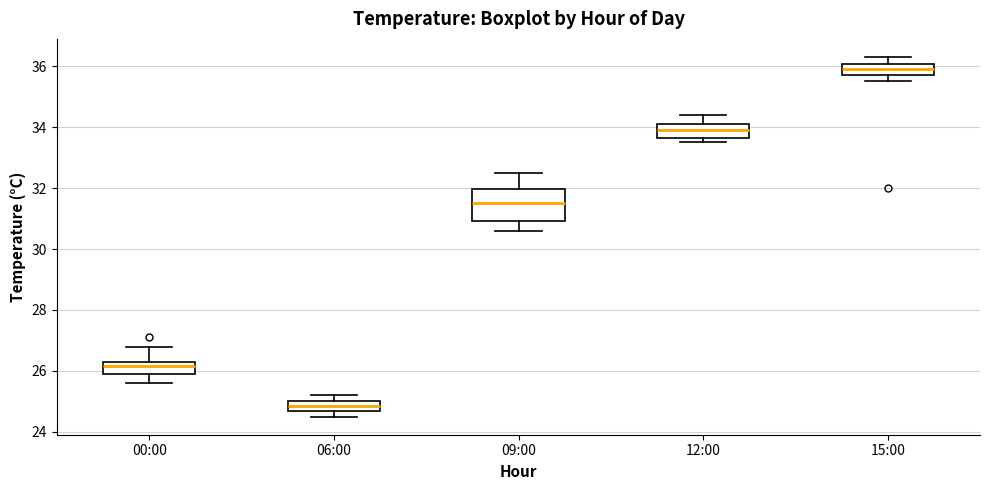

Where does the median line of the box for 09:00 sit on the y-axis? The values are not printed on the chart, so give them approximately, as read against the axis.

31.6